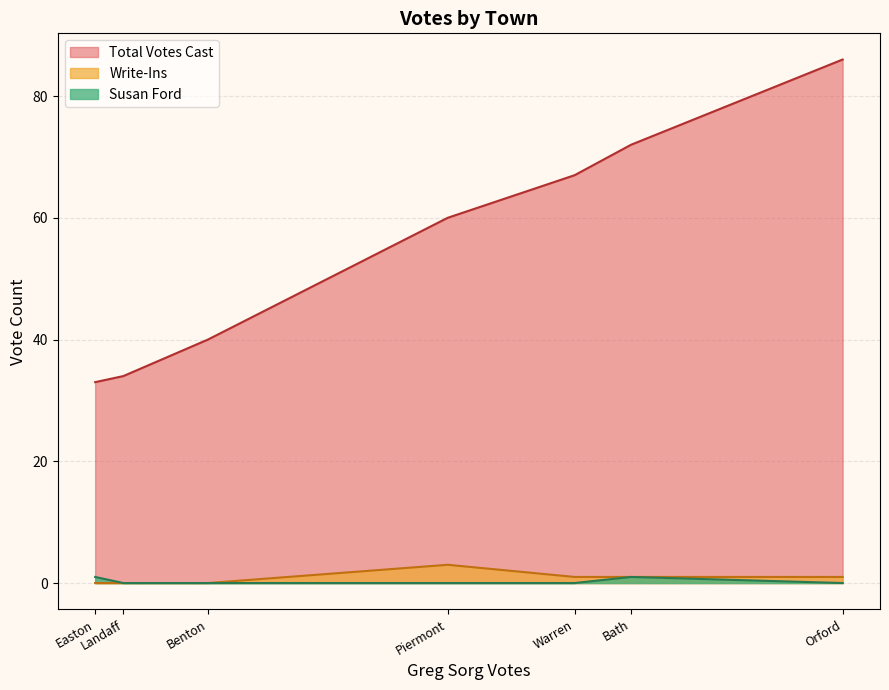

Does the chart have visible grid lines?

Yes